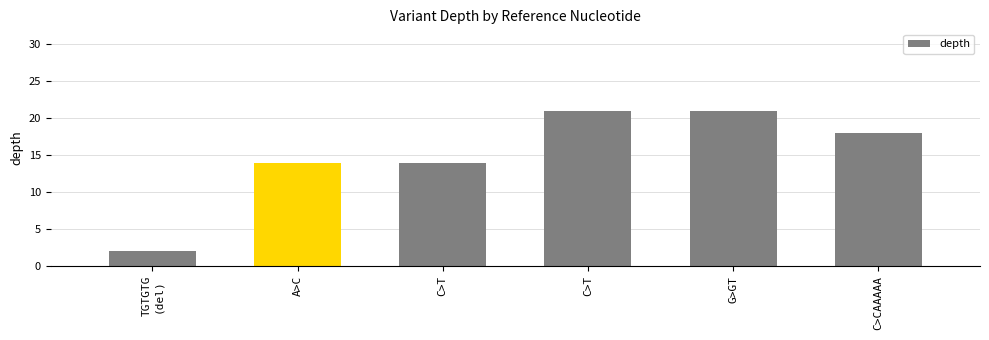

What is the value of the 2nd bar from the left?

14